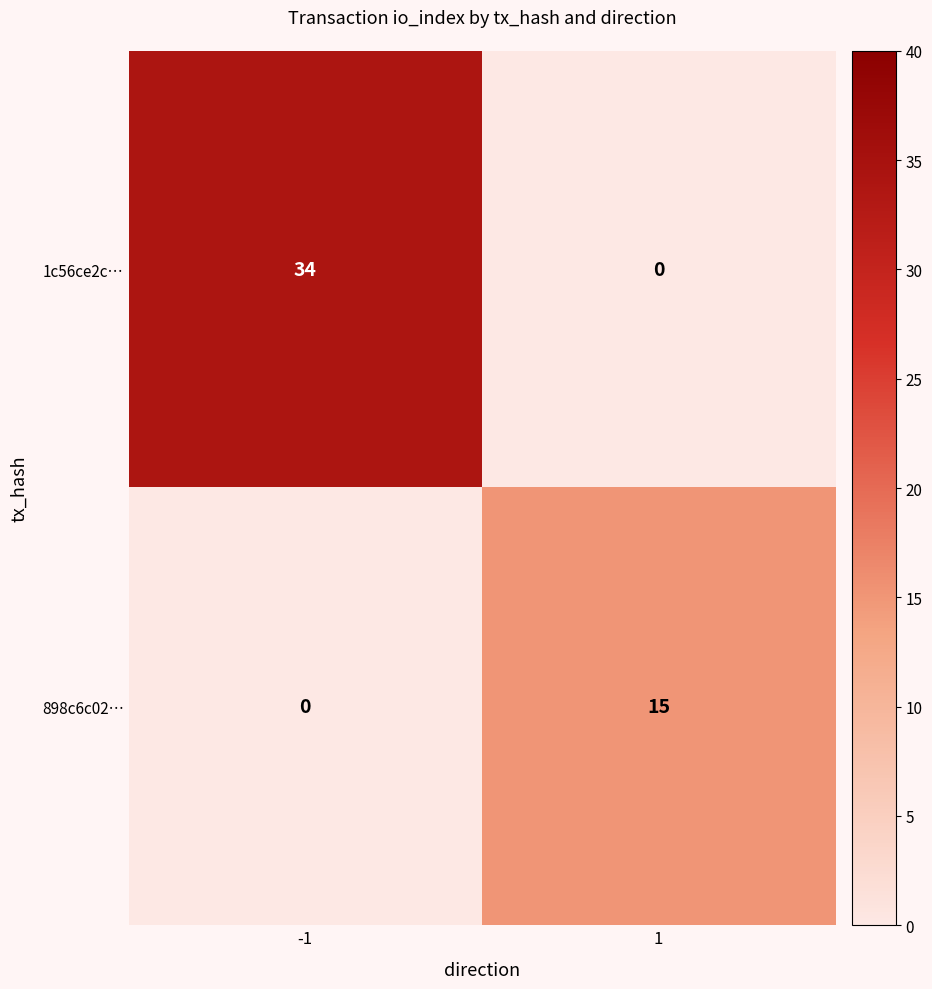

What is the approximate value of 1c56ce2c… at -1, to the nearest 10?

30